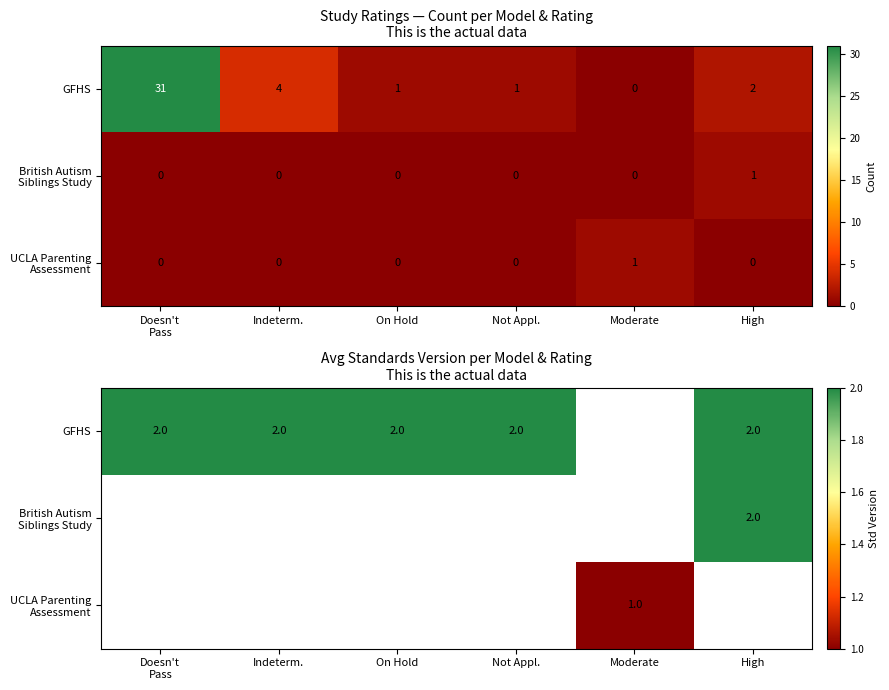

At how many categories does at least one series exceed 1?

5